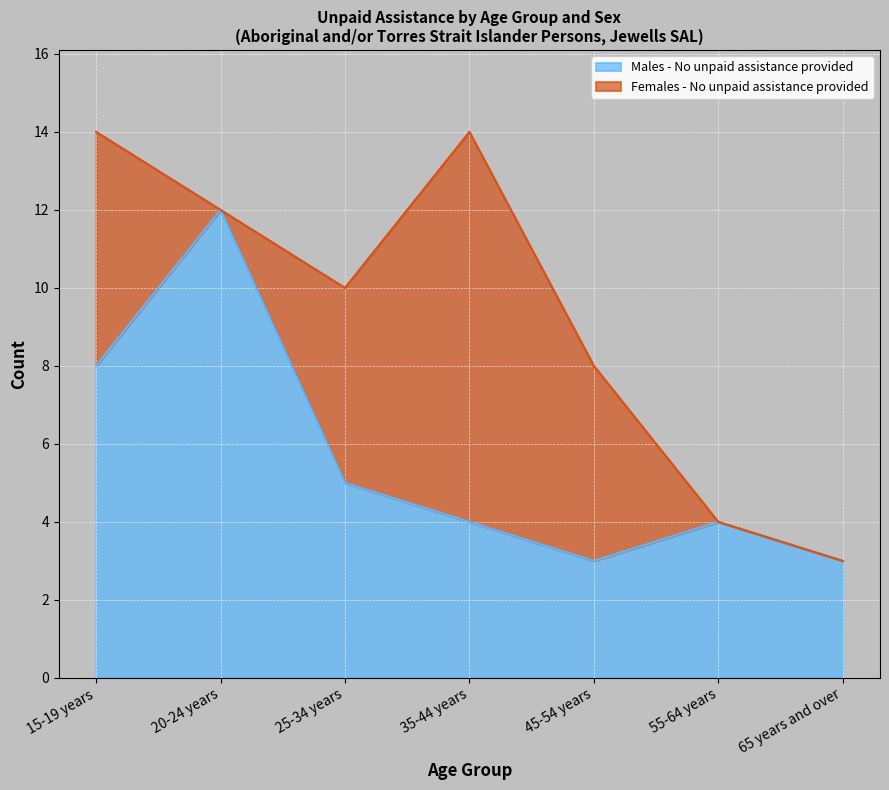

Which label corresponds to the smallest value in the chart?

45-54 years